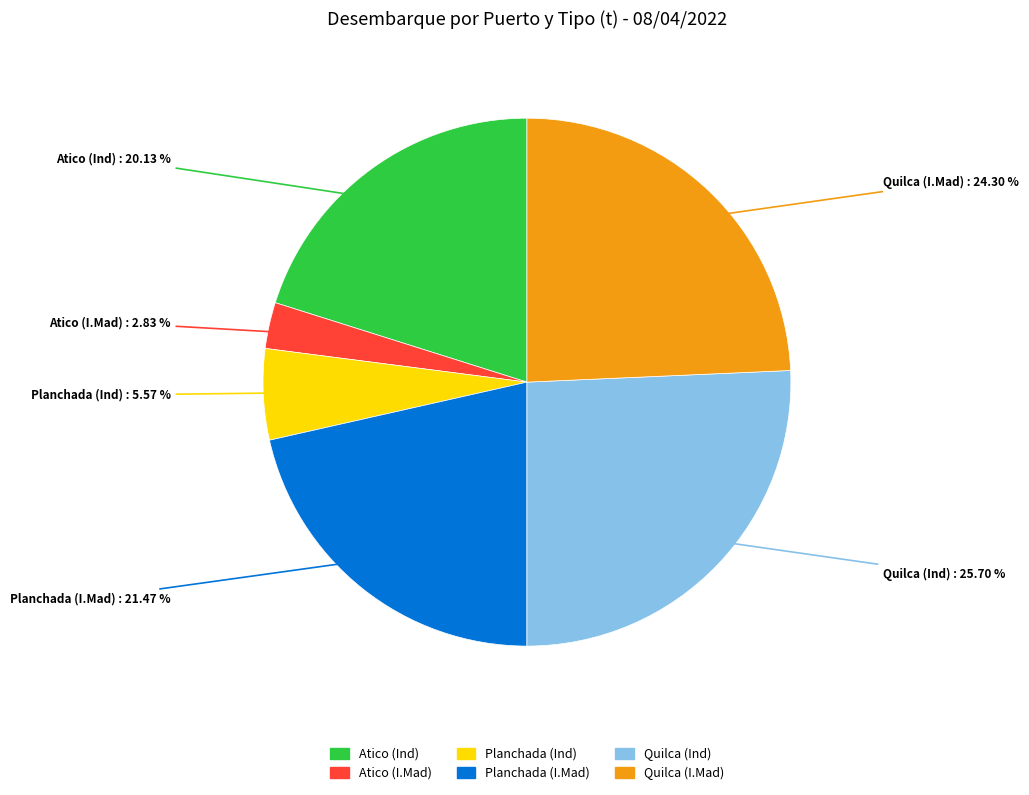

Is there a majority slice in this chart?

No